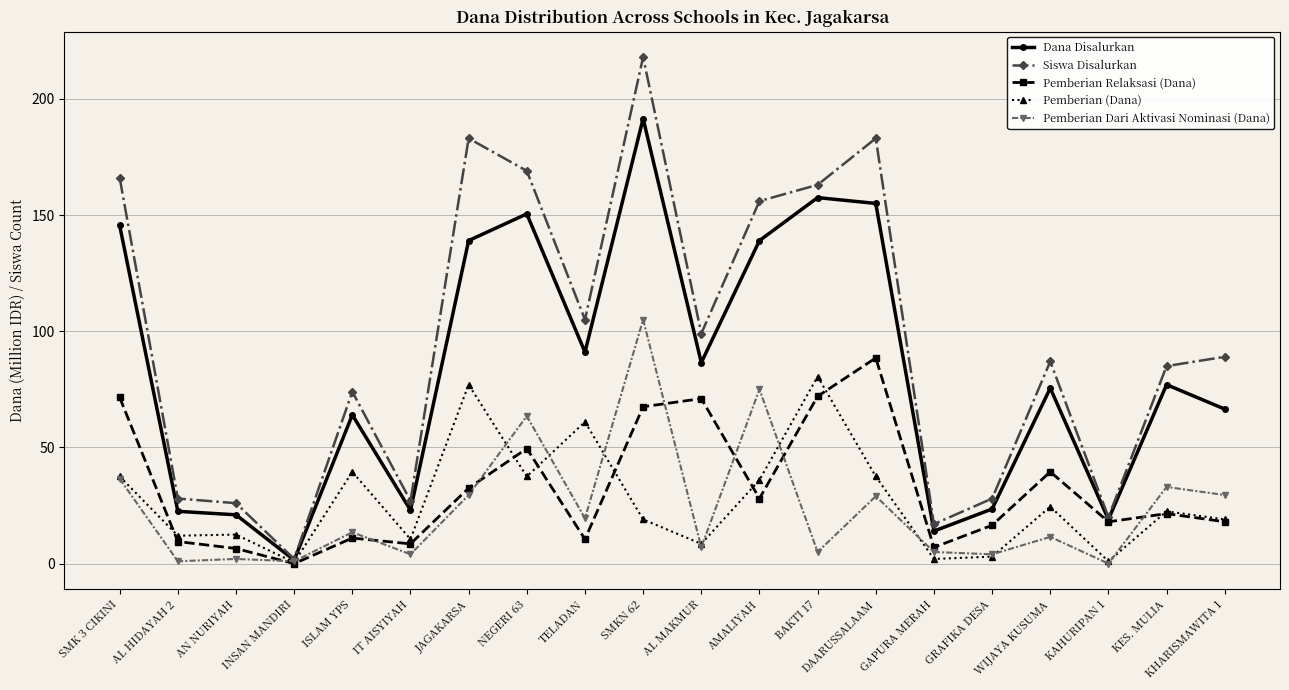

What is the value of the Pemberian Dari Aktivasi Nominasi (Dana) point at the 14th from the left?

29.0